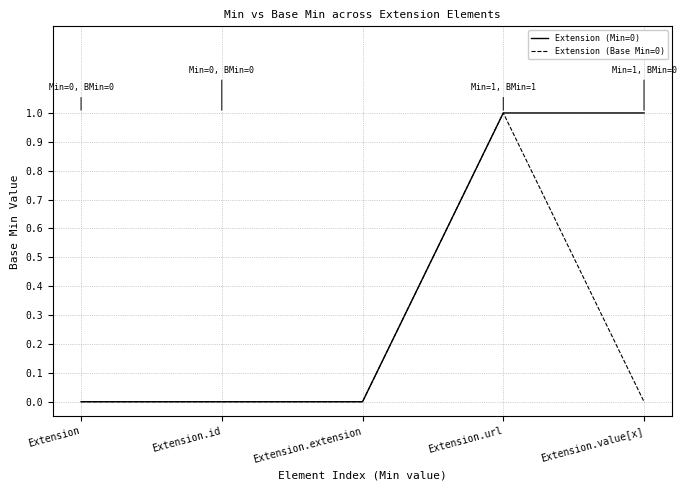

What is the difference between the Extension (Base Min=0) values at Extension.id and Extension.url?

1